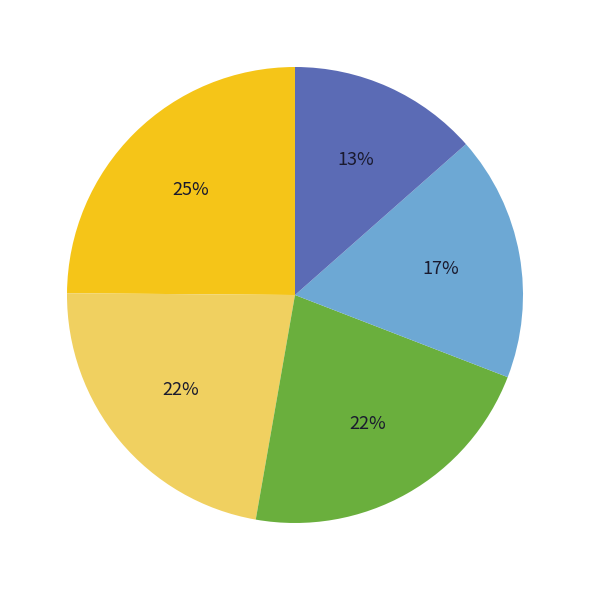

Is there any slice that represents more than half of the pie?

No